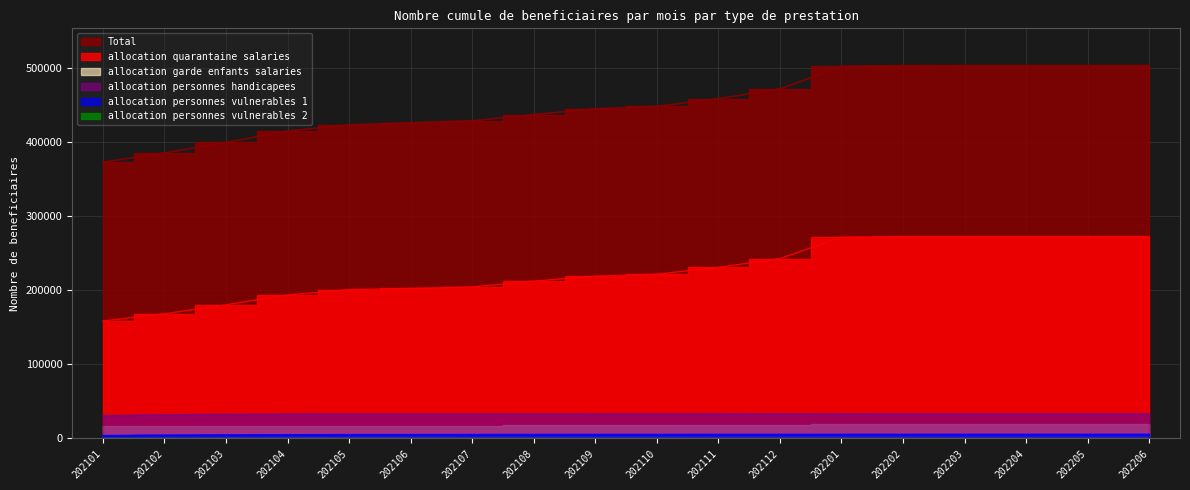

The value of allocation personnes vulnerables 1 at 202204 is 2434. True or false?

False